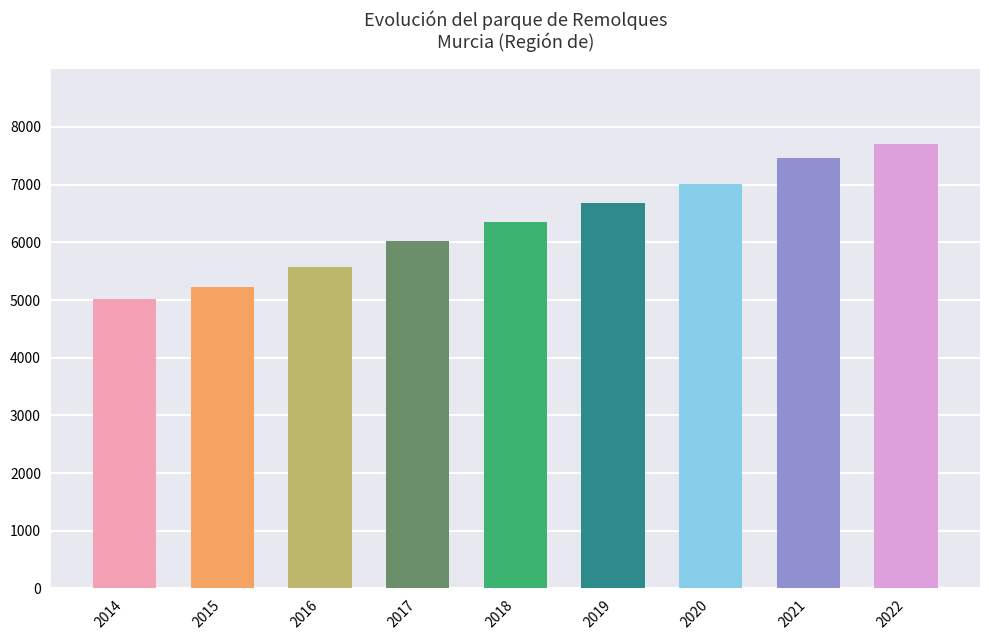

What is the value of the 6th bar from the left?

6683